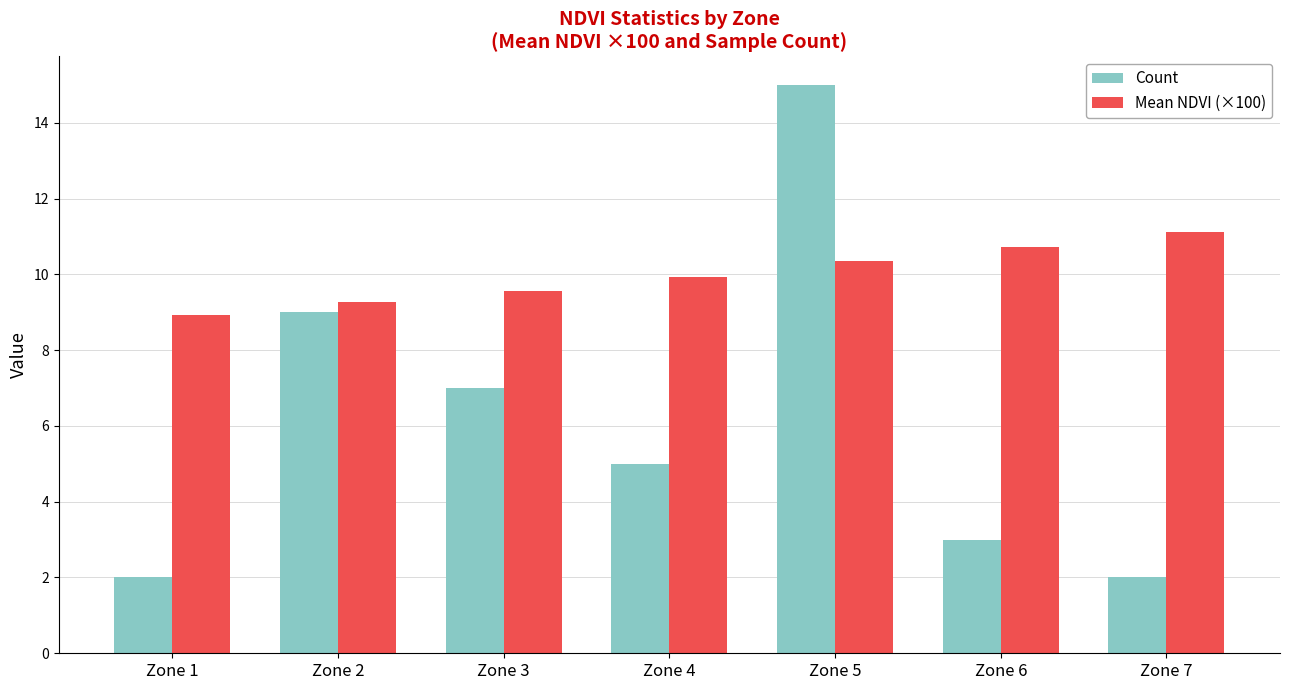

What is the sum of the Count values at Zone 1 and Zone 7?

4.0